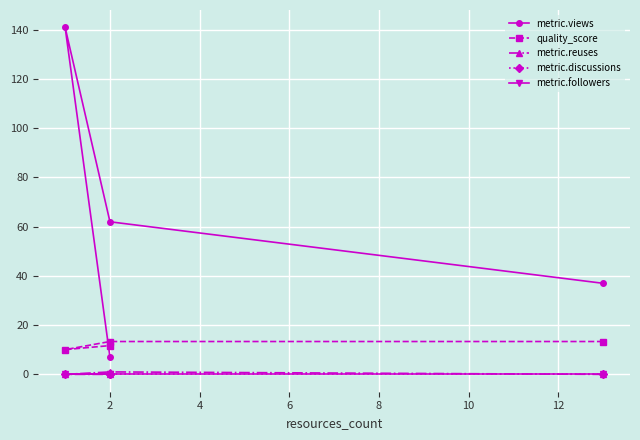

List the series in order of their peak value, lowest first.

metric.discussions, metric.followers, metric.reuses, quality_score, metric.views